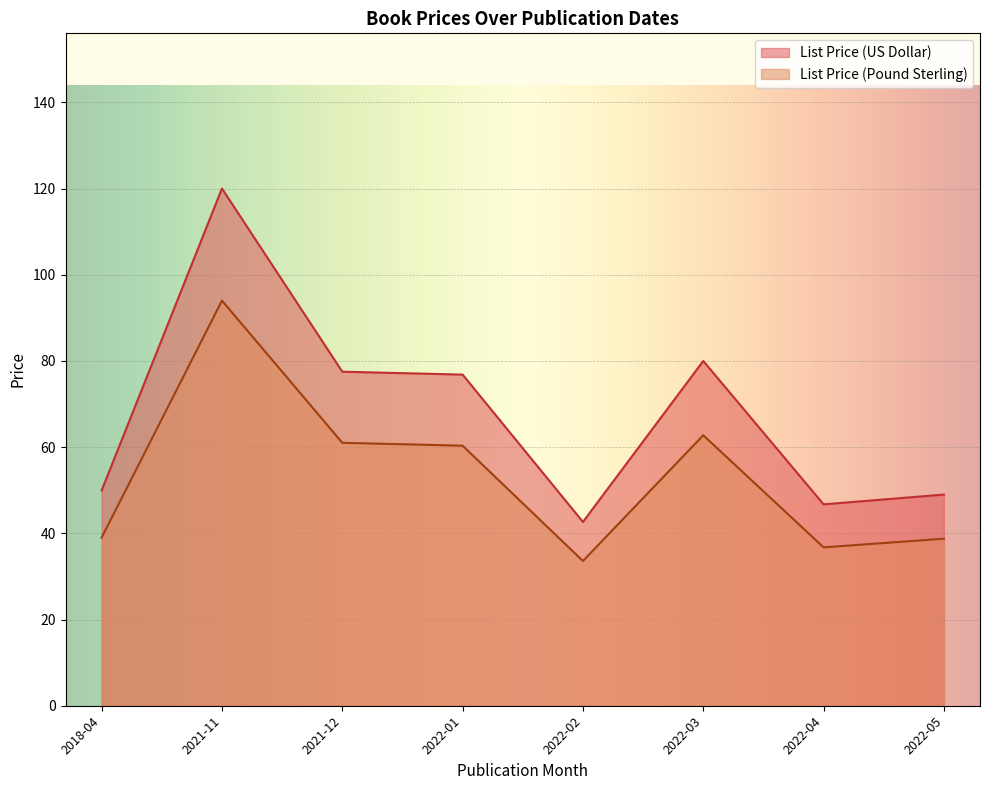

What is the maximum value shown in the chart?

120.0